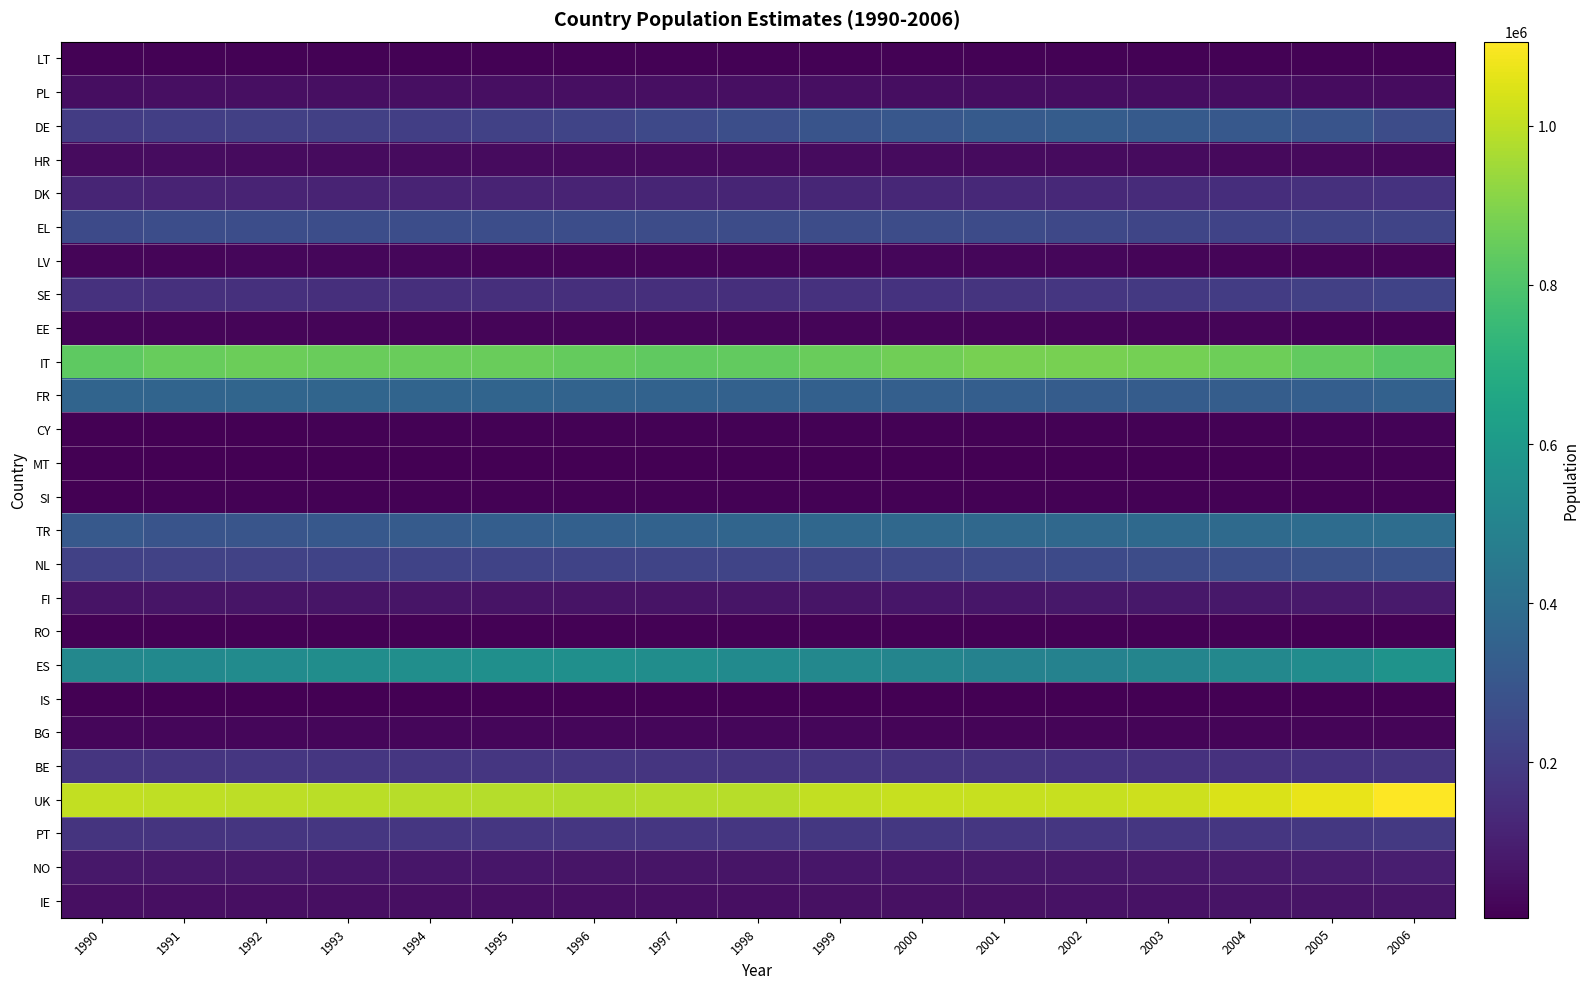

Which series has the largest total across all categories?

UK